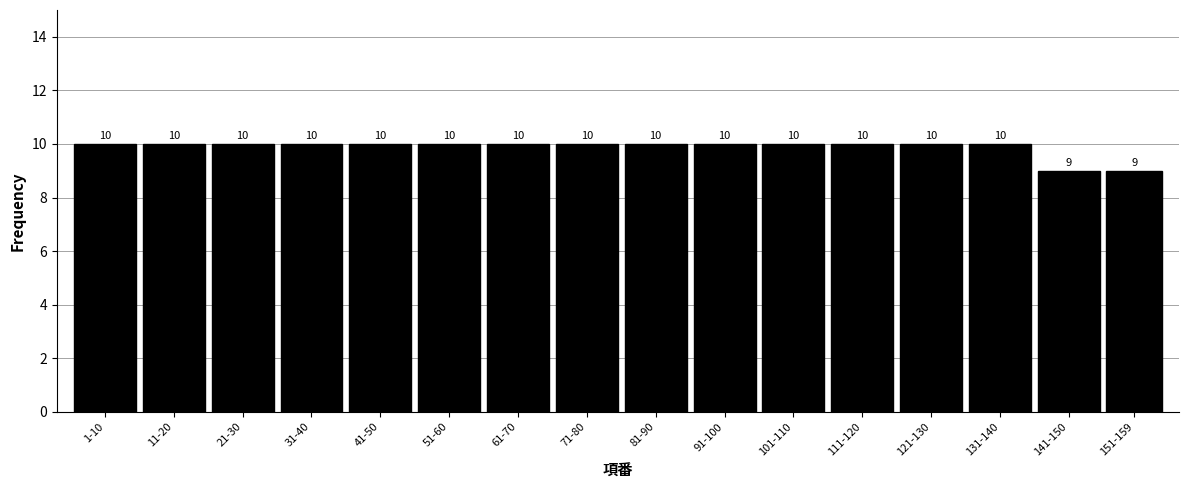

Reading left to right, transcribe all the data shown in this chart.

10	10	10	10	10	10	10	10	10	10	10	10	10	10	9	9